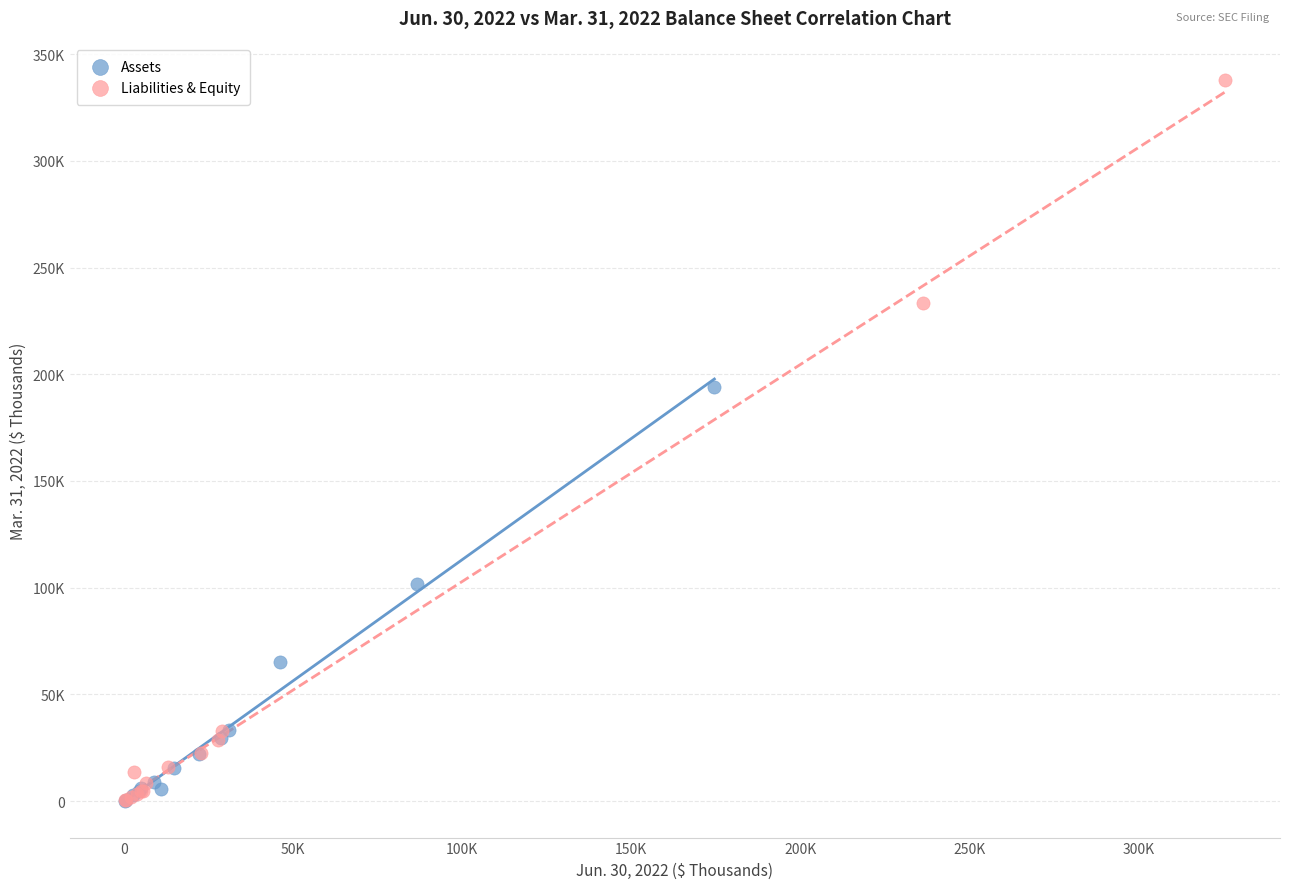

Which series reaches the maximum Y coordinate?

Liabilities & Equity